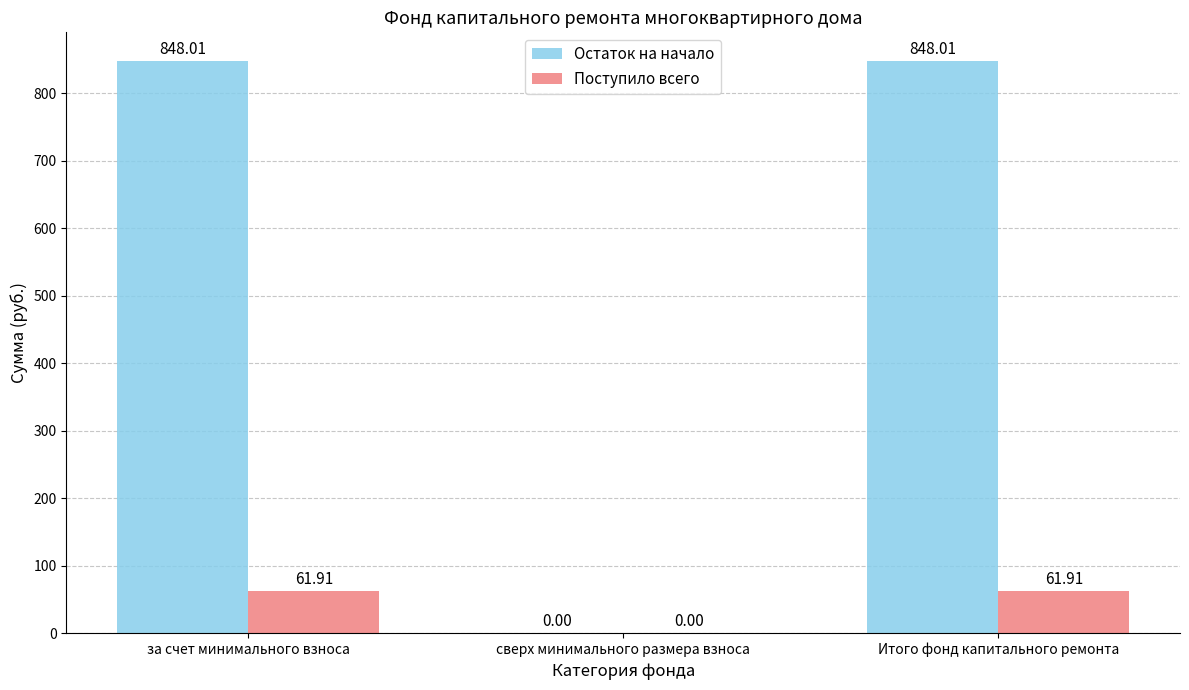

Where is Поступило всего nearest to the value 30?

сверх минимального размера взноса